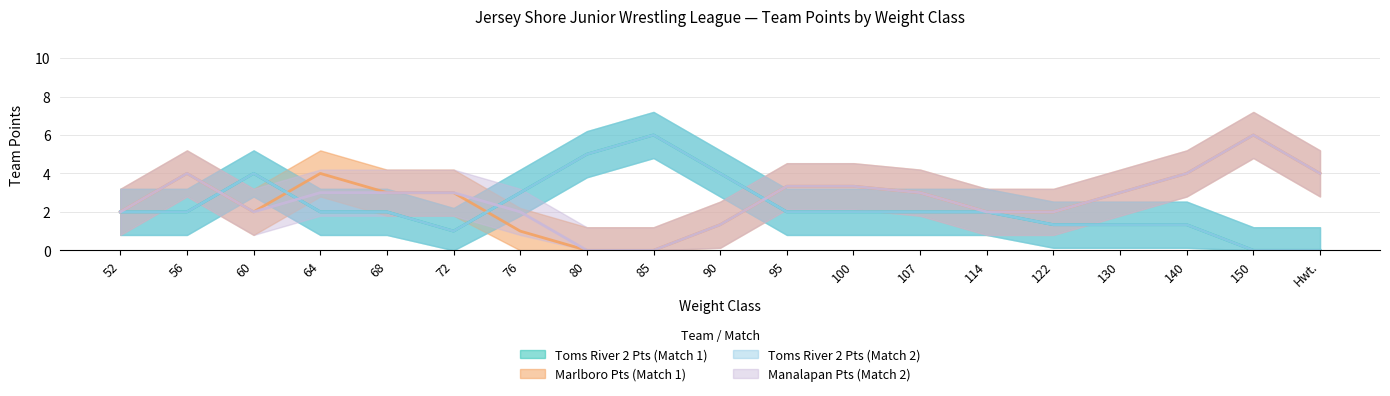

What is the total value across all series at 72?

9